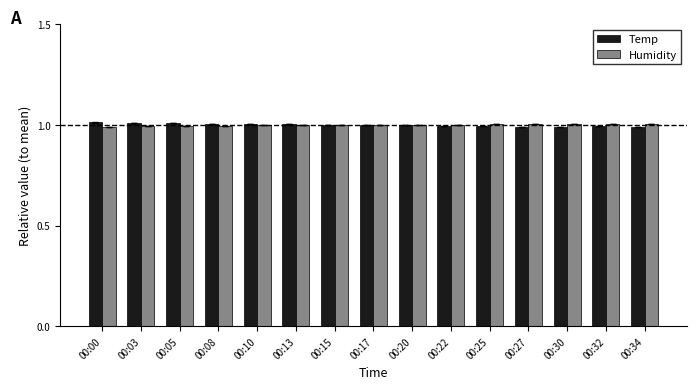

What is the value of the Temp bar at the 6th from the left?

1.0